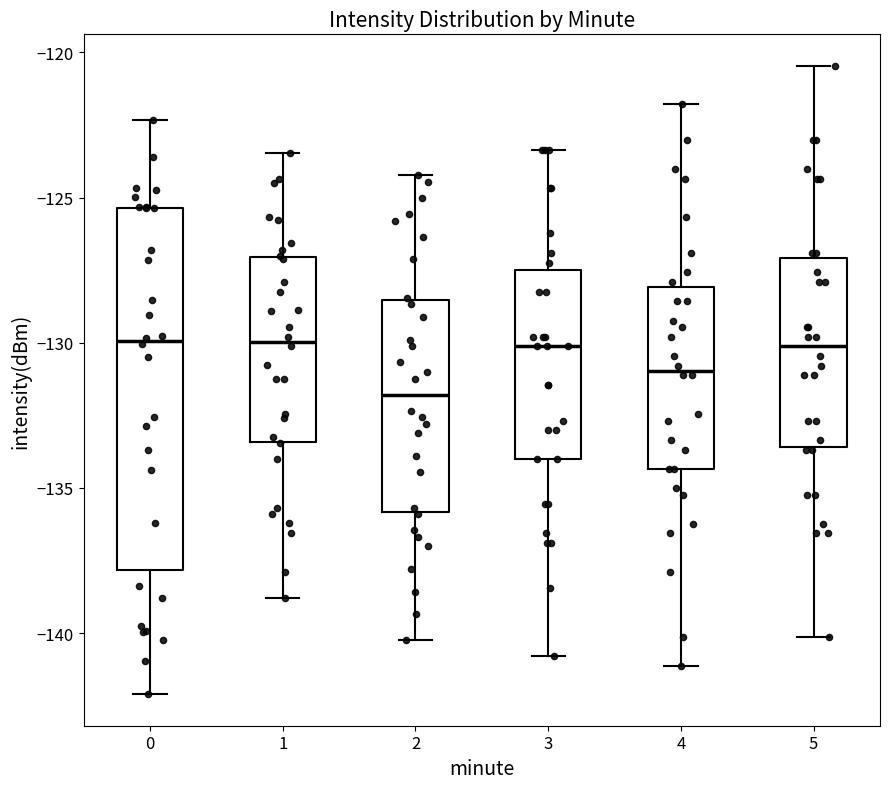

Which box's median line is the lowest?

2